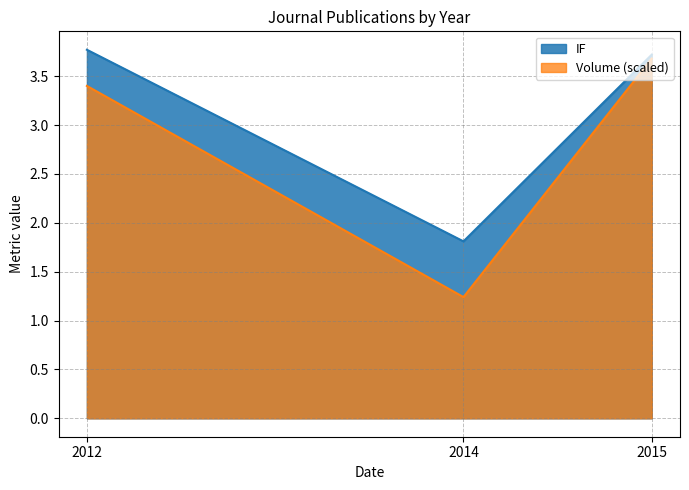

What is the average value?

3.1